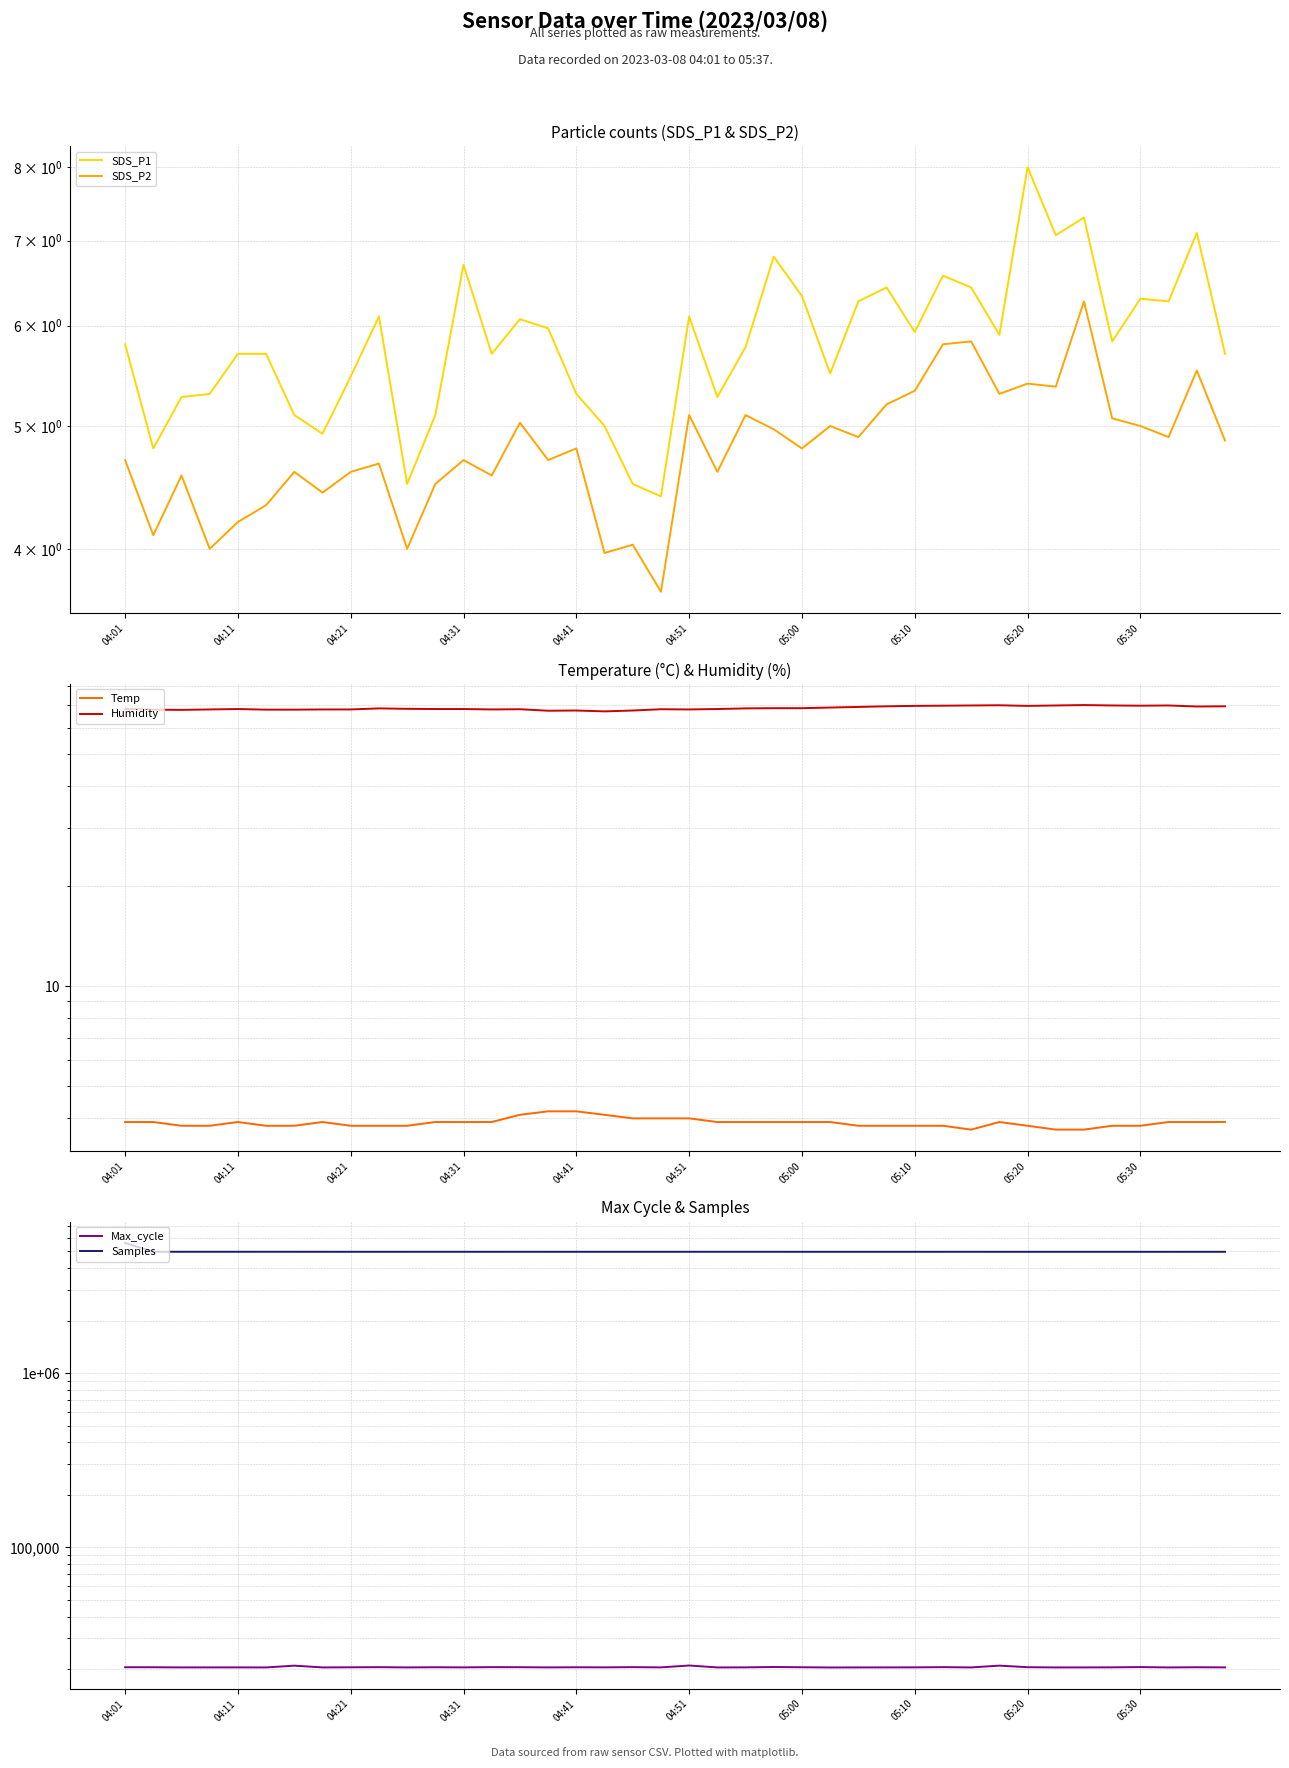

Which series has the largest total across all categories?

Samples